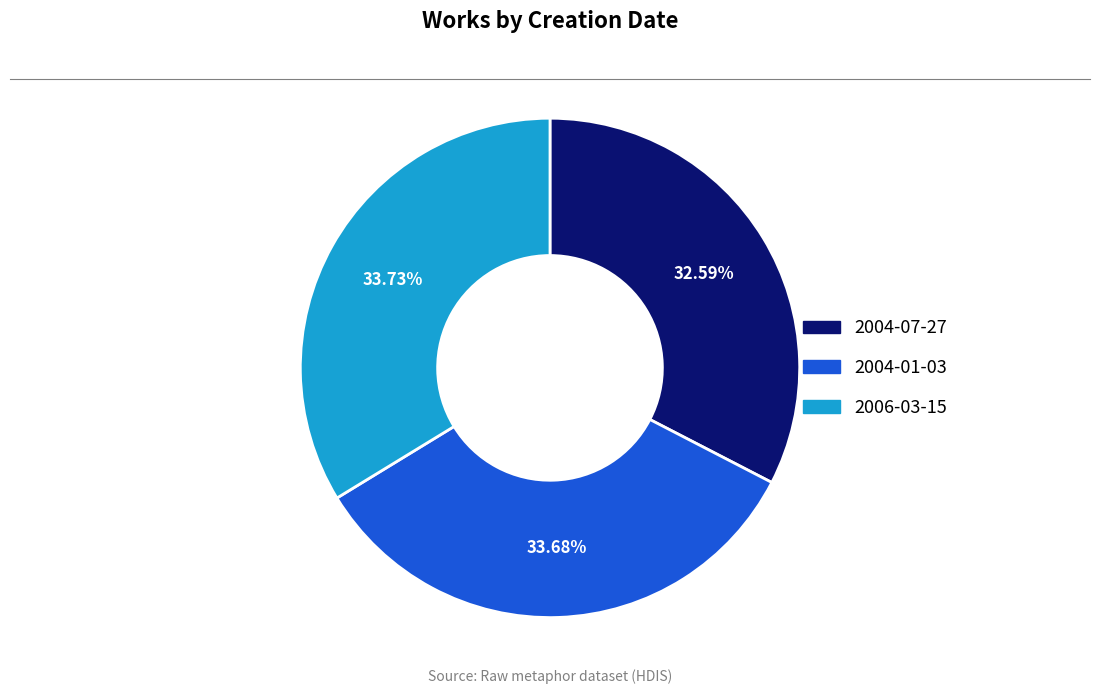

Does 2004-01-03 represent more than half of the total?

No